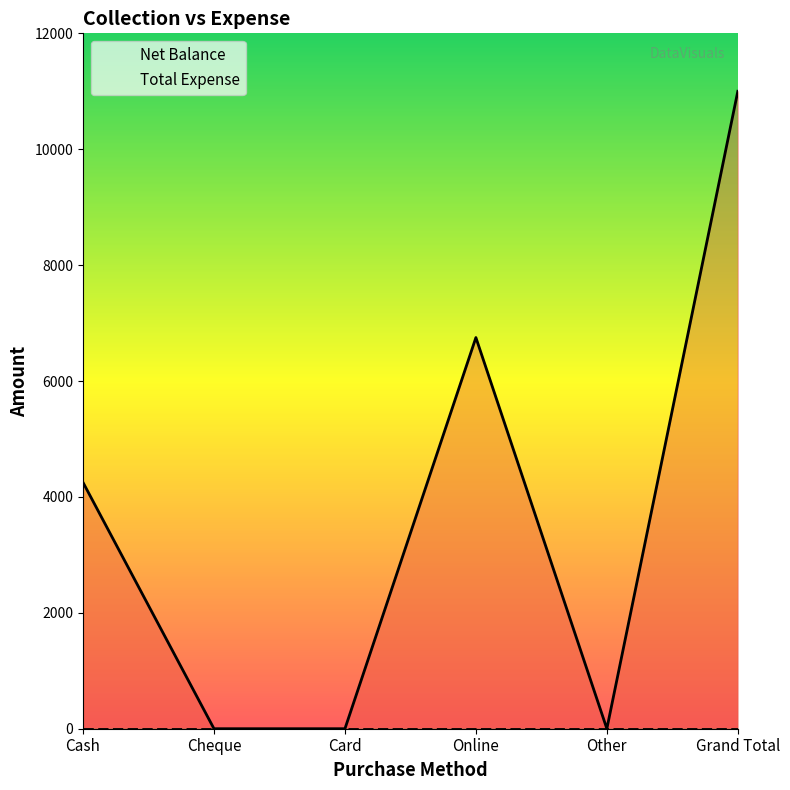

At which category does the chart reach its minimum across all series?

Cheque